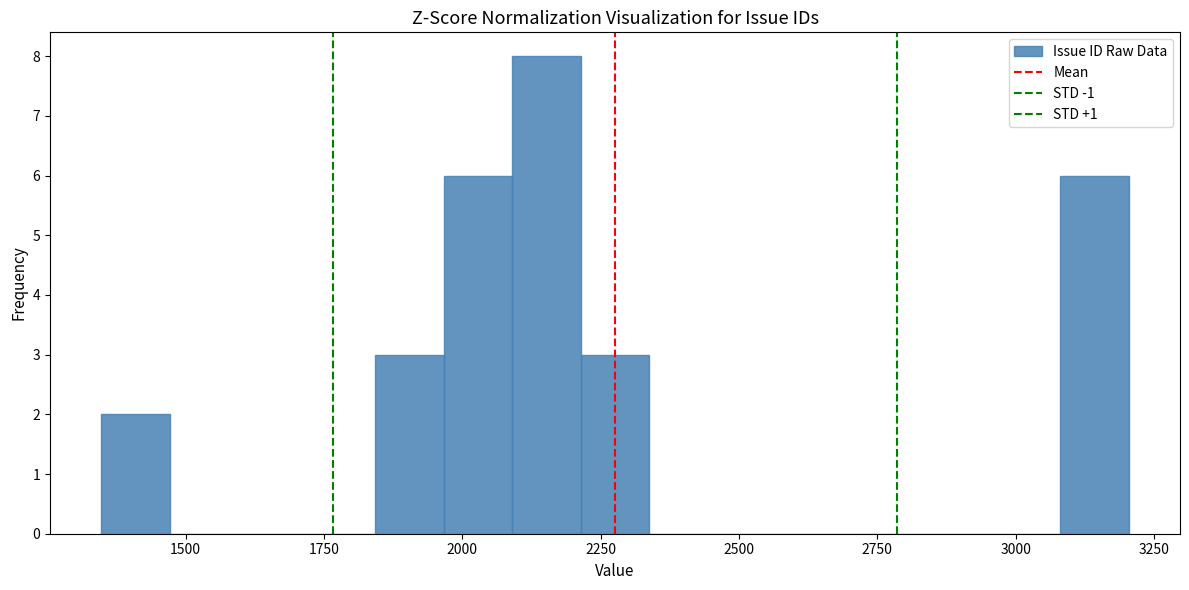

Around what value on the x-axis is the tallest bar? Give the approximate position of its centre, as read against the axis.

2150